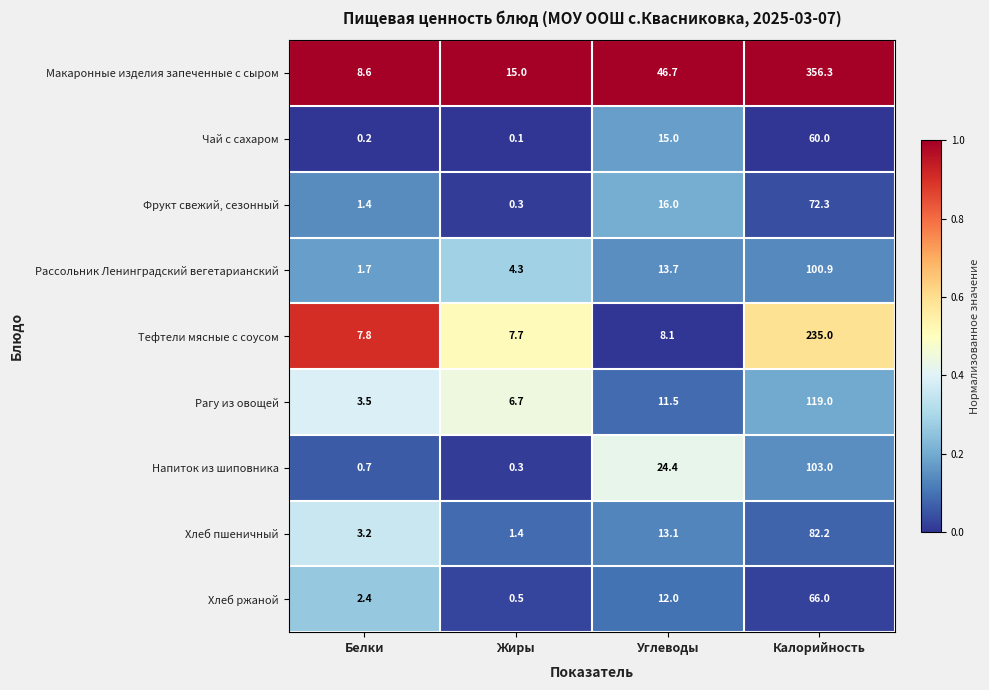

What is the difference between the maximum and minimum values in the Рассольник Ленинградский вегетарианский series?

99.2